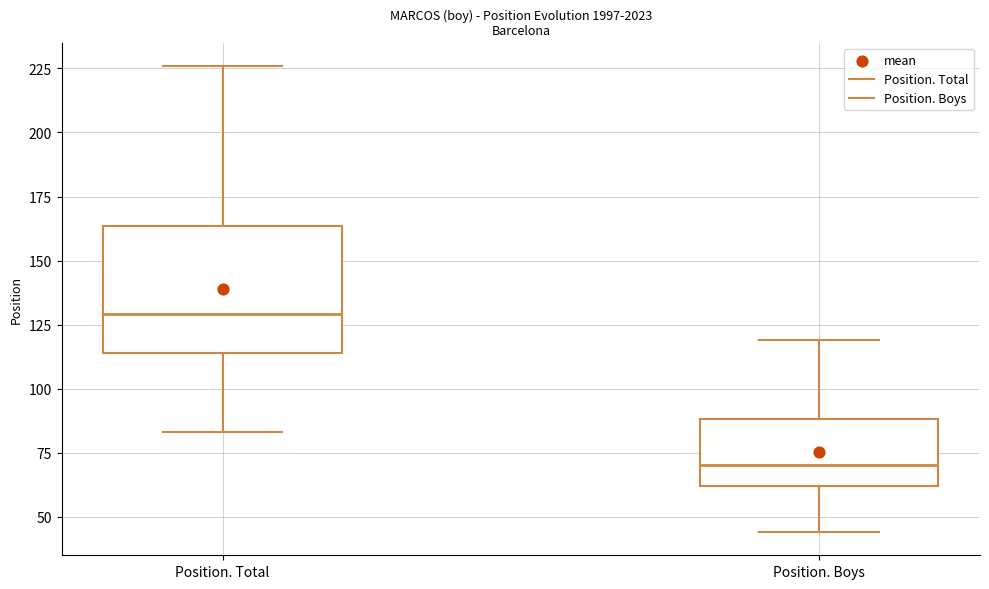

Reading left to right, transcribe this box plot: for each box, give where its median line is, the range the box spans, and where its two whiskers end, as read against the y-axis. The values are not printed on the chart, so give them approximately, as read against the axis.

Position. Total: median 130, box 115 to 165, whiskers 85 to 225
Position. Boys: median 70, box 60 to 90, whiskers 45 to 120